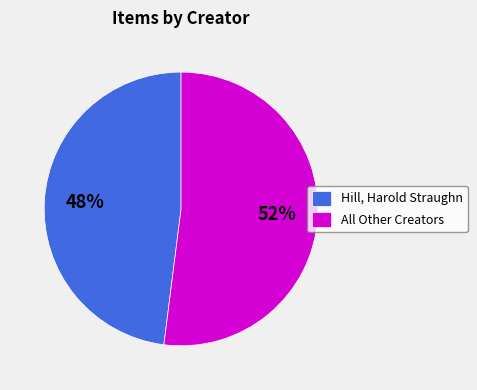

To the nearest percent, what portion does Hill, Harold Straughn represent?

48%